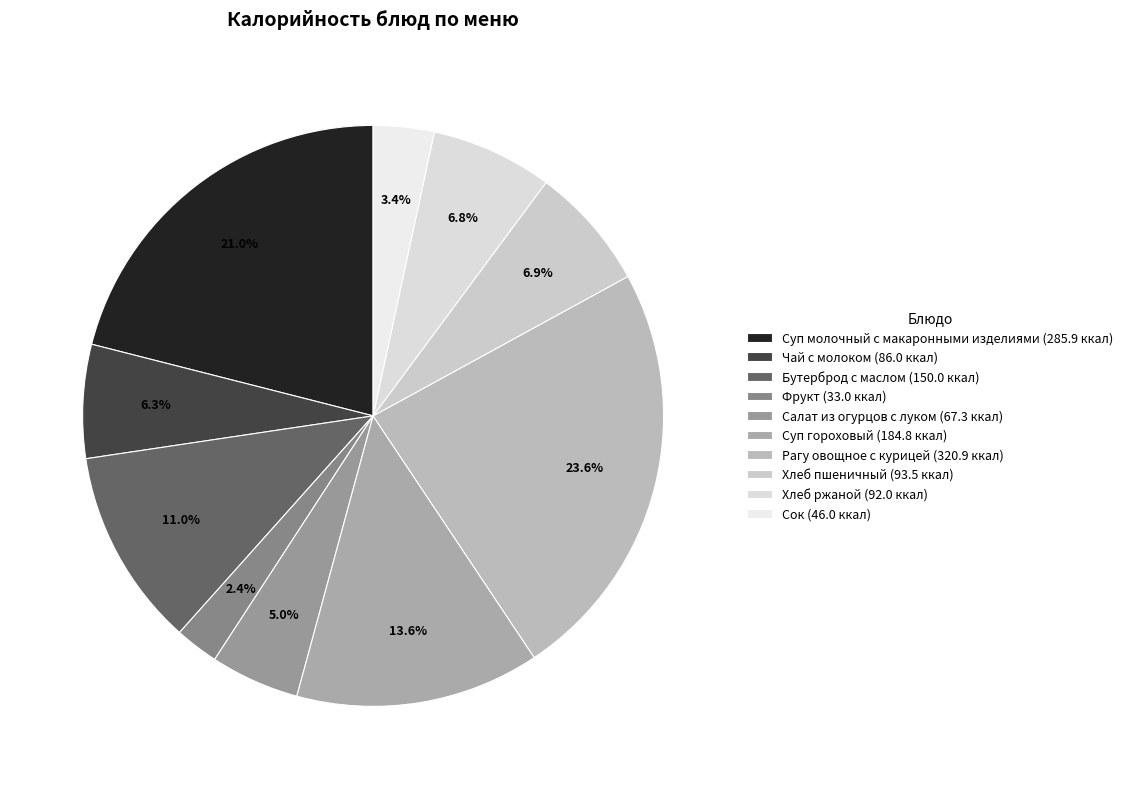

To the nearest percent, what percentage of the pie is Сок?

3%